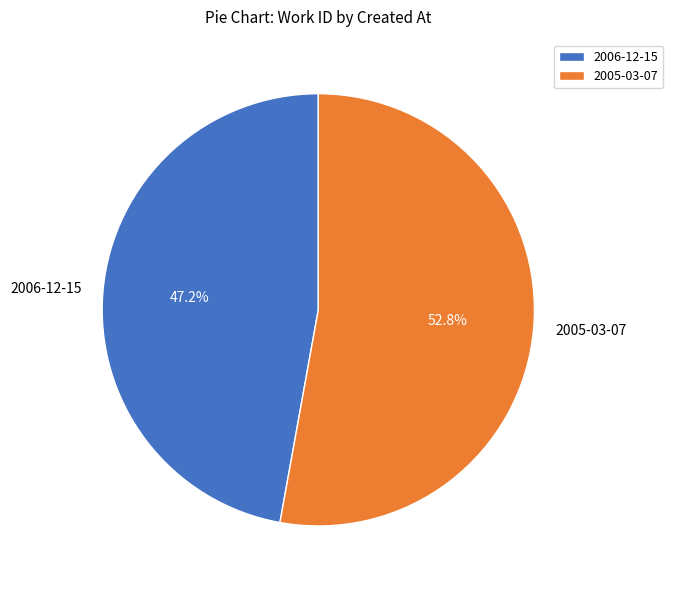

Which has a higher value, 2006-12-15 or 2005-03-07?

2005-03-07